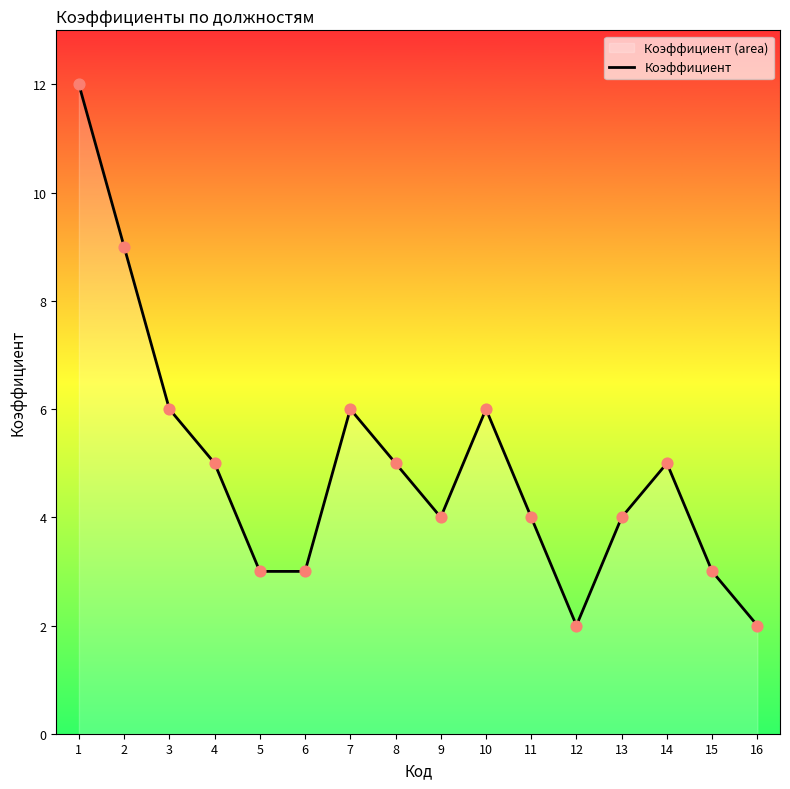

Between 8 and 4, which is larger?

8